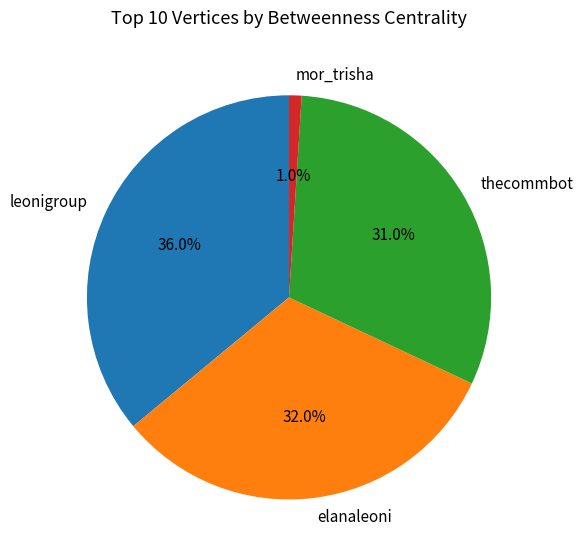

Is it true that elanaleoni is 32% of the pie?

True